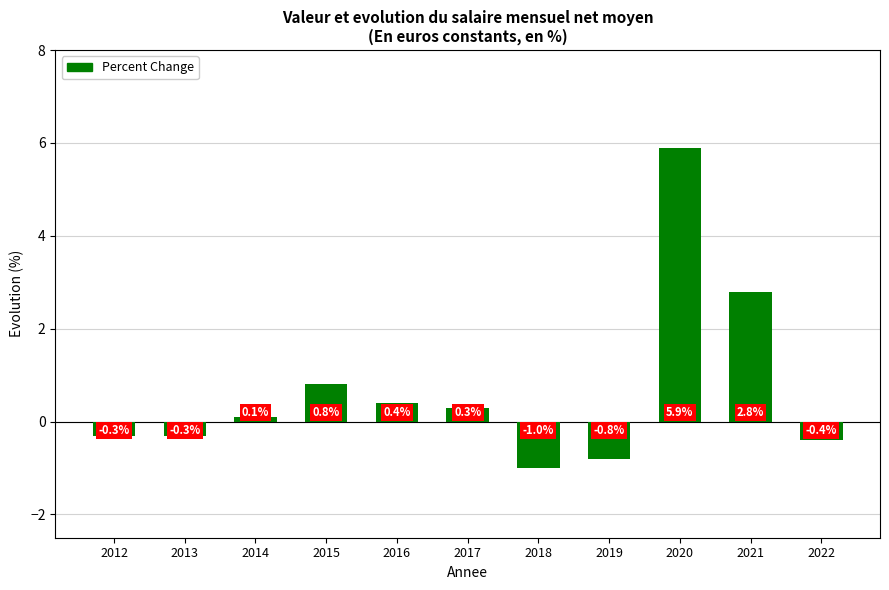

Reading left to right, what are all the values shown in this chart?

-0.3	-0.3	0.1	0.8	0.4	0.3	-1.0	-0.8	5.9	2.8	-0.4